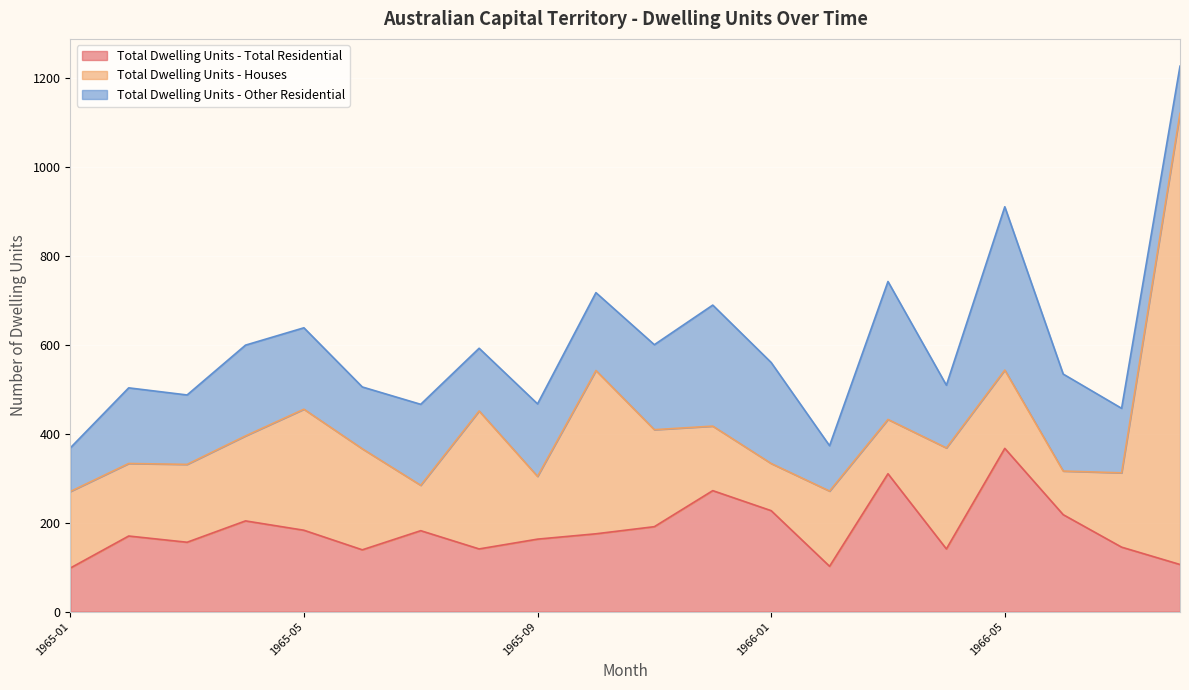

True or false: Total Dwelling Units - Total Residential and Total Dwelling Units - Other Residential intersect in this chart.

False